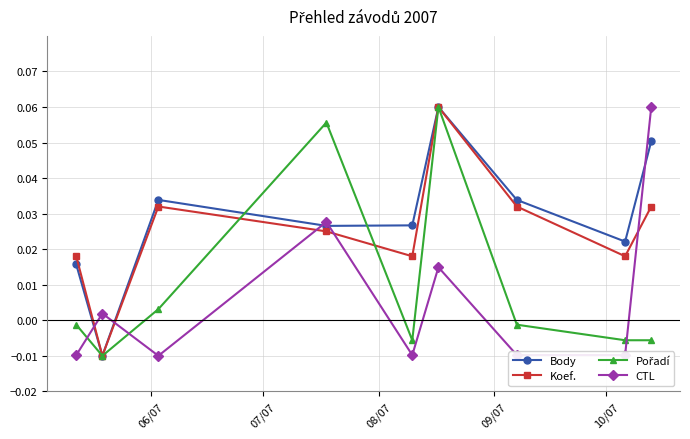

How many interior local valleys does the CTL series have?

3